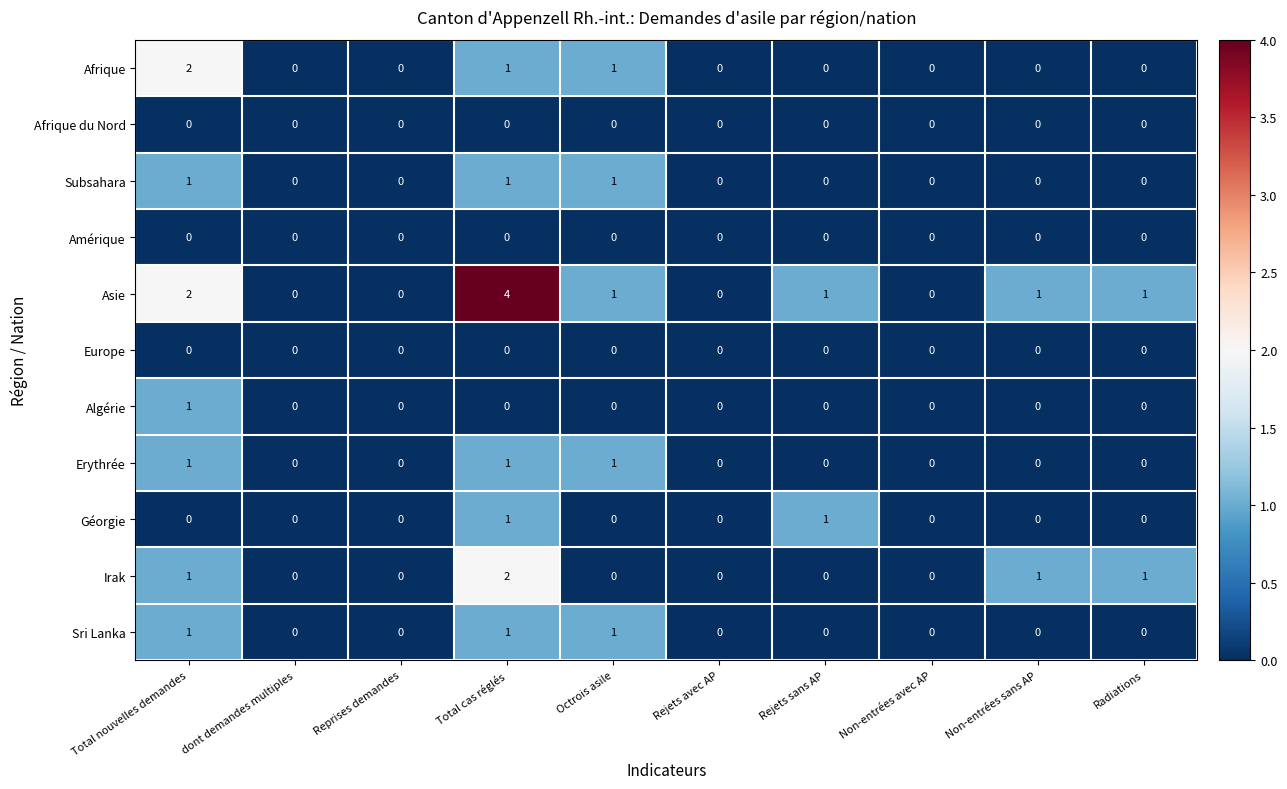

Which series has the largest total across all categories?

Asie